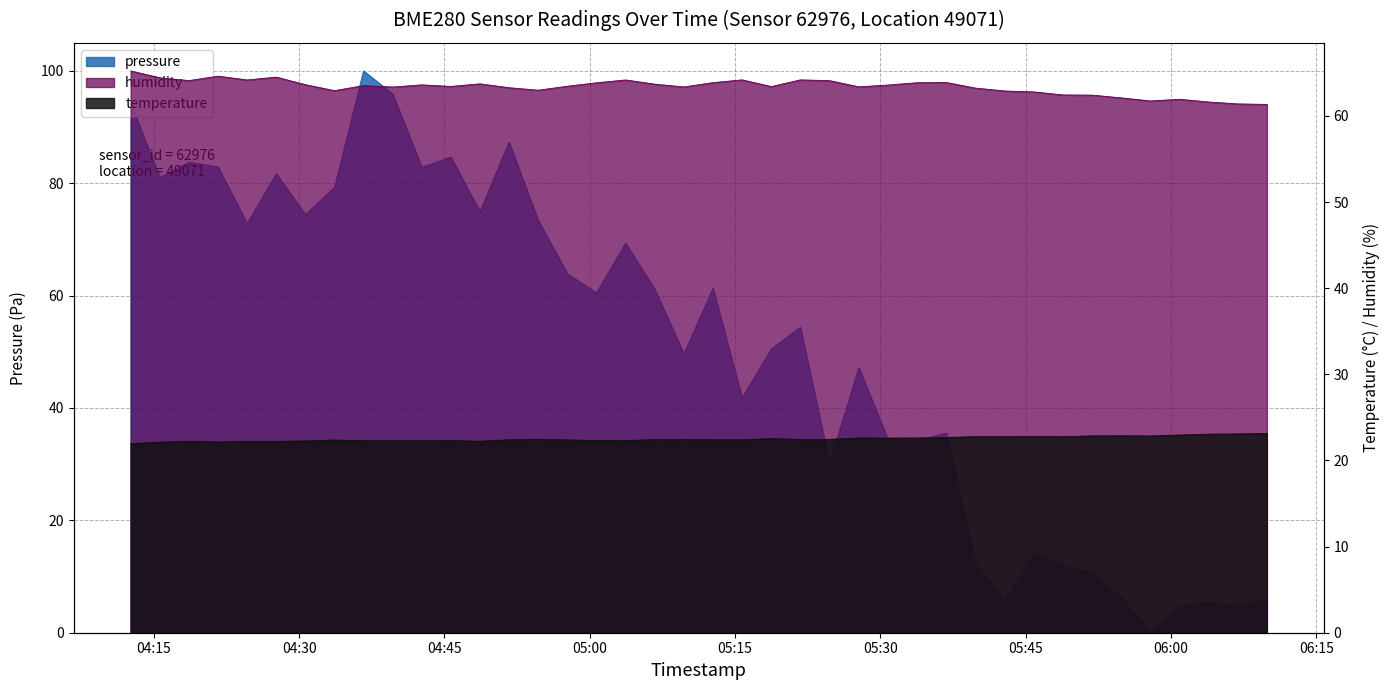

What is the value of the pressure point at the 6th from the left?

81.7